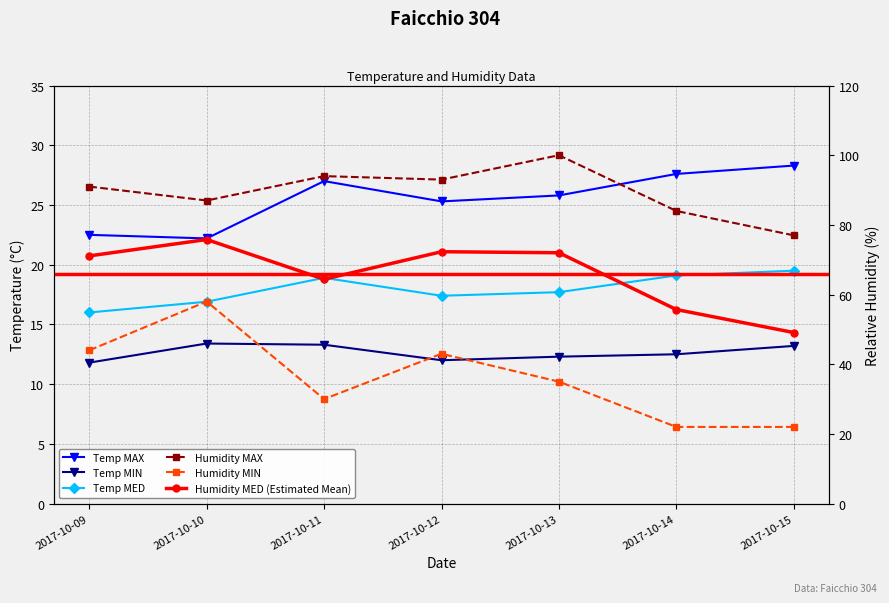

What are all the series names shown in the legend?

Temp MAX, Temp MIN, Temp MED, Humidity MAX, Humidity MIN, Humidity MED (Estimated Mean)